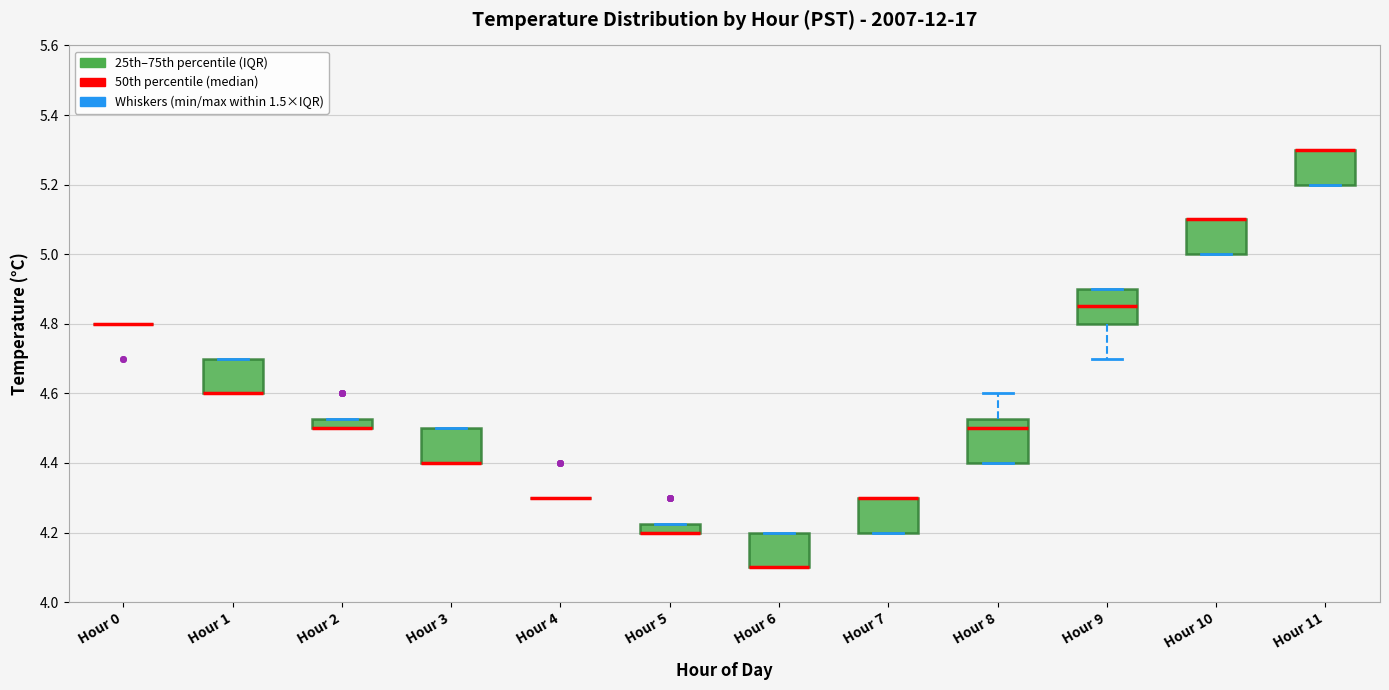

Which box is the tallest, from its lower edge to its upper edge?

Hour 8